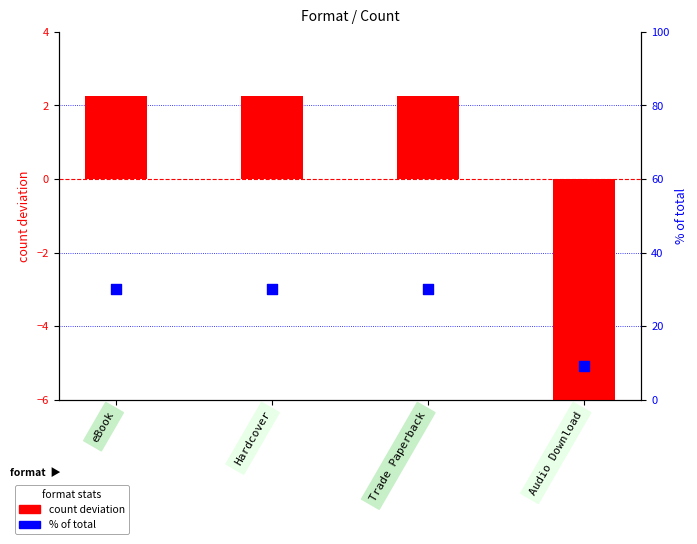

Which series reaches the minimum Y coordinate?

count deviation